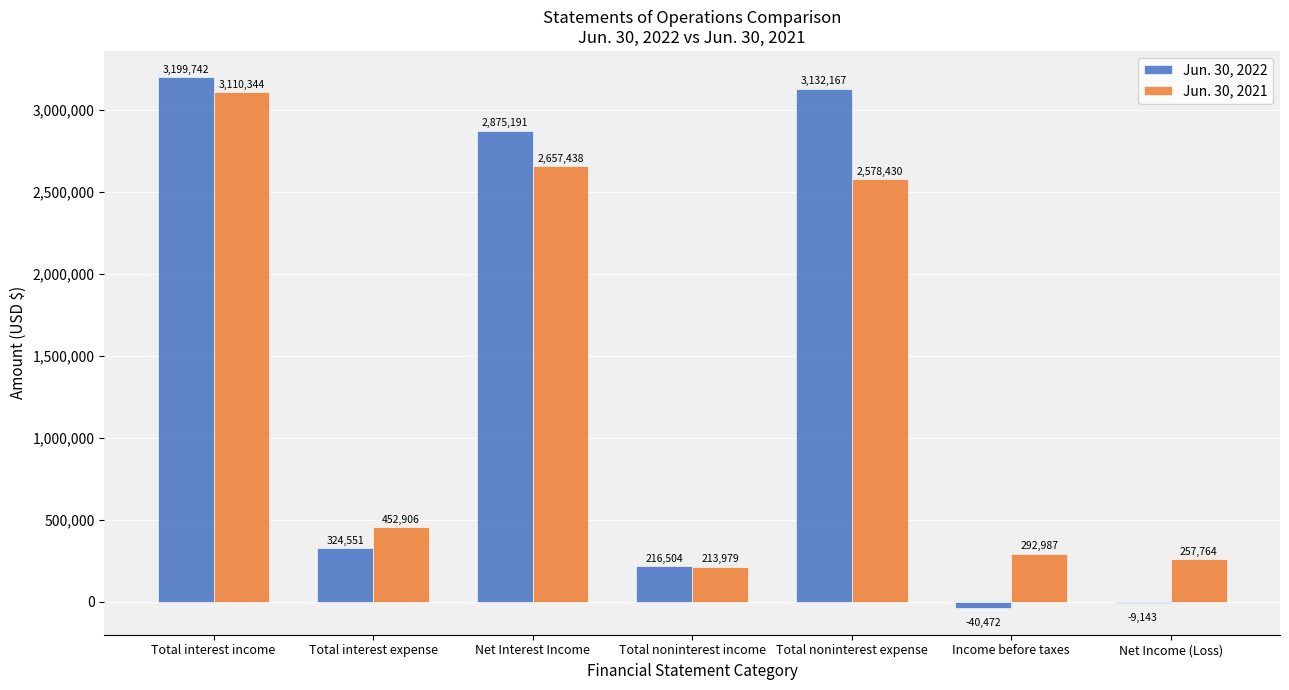

Reading right to left, what are all the values shown in this chart?

Jun. 30, 2022: -9143	-40472	3132167	216504	2875191	324551	3199742
Jun. 30, 2021: 257764	292987	2578430	213979	2657438	452906	3110344